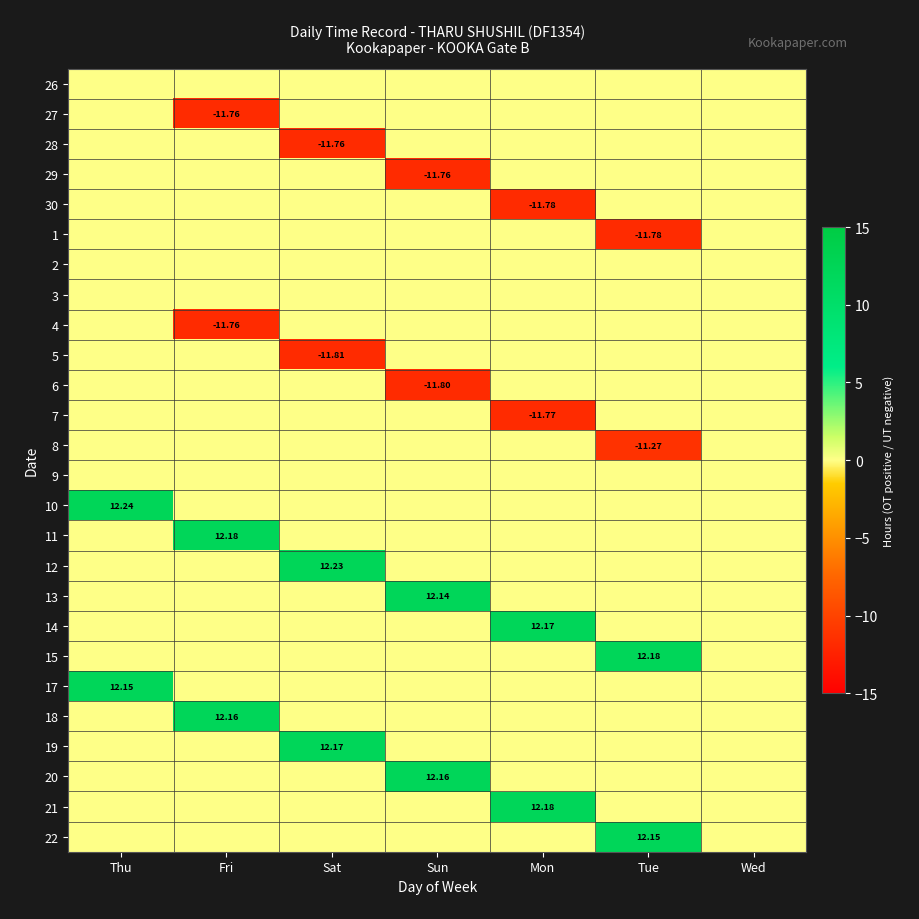

At Tue, list the series in order from smallest to largest.

1, 8, 26, 27, 28, 29, 30, 2, 3, 4, 5, 6, 7, 9, 10, 11, 12, 13, 14, 17, 18, 19, 20, 21, 22, 15